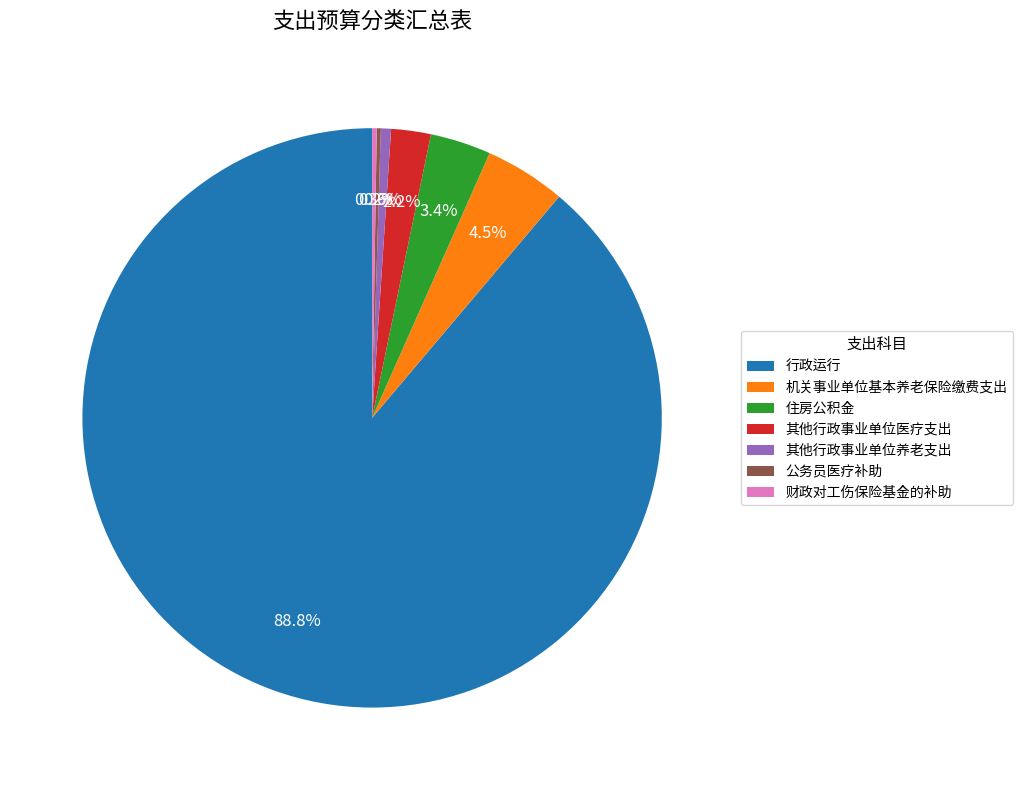

Which category has the biggest portion of the pie?

行政运行